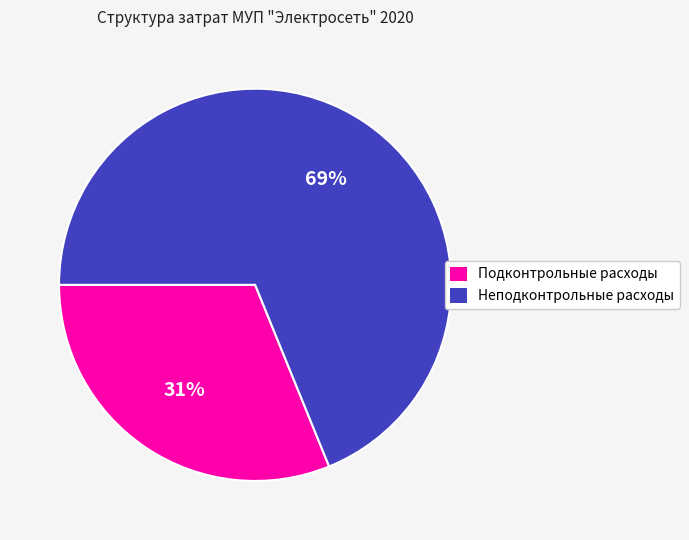

Combined, do Подконтрольные расходы and Неподконтрольные расходы account for over 50%?

Yes